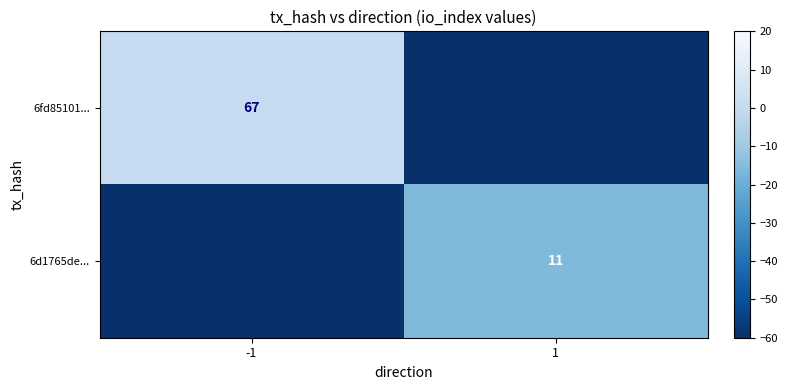

The value of 6fd85101... at -1 is 67. True or false?

True